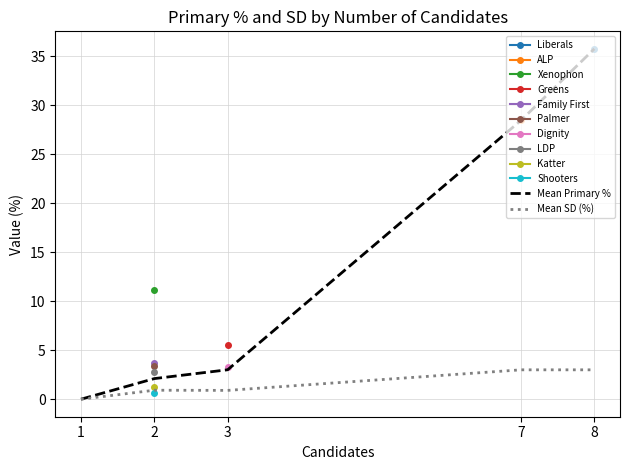

What is the maximum value for Mean Primary %?

35.8